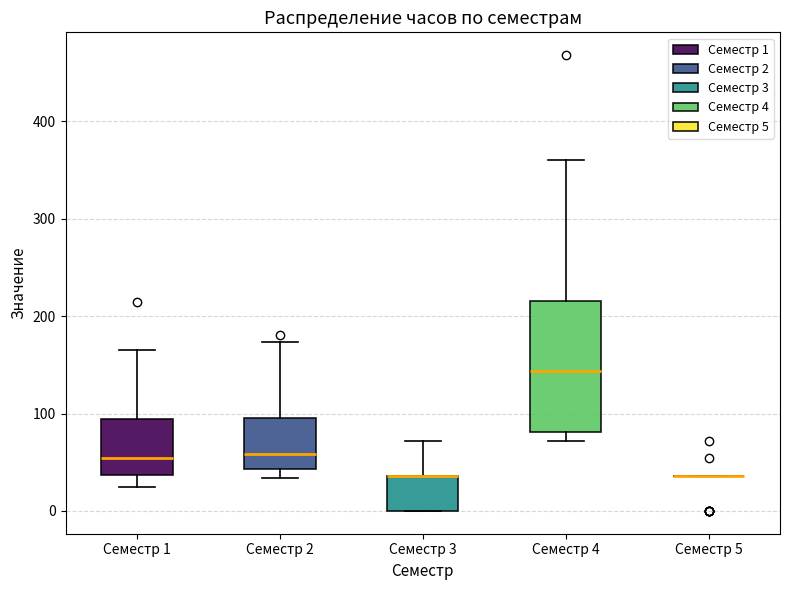

Reading left to right, transcribe this box plot: for each box, give where its median line is, the range the box spans, and where its two whiskers end, as read against the y-axis. The values are not printed on the chart, so give them approximately, as read against the axis.

Семестр 1: median 50, box 40 to 90, whiskers 30 to 170
Семестр 2: median 60, box 40 to 100, whiskers 30 to 170
Семестр 3: median 40 (drawn on the box's upper edge), box 0 to 40, whiskers 0 to 70
Семестр 4: median 140, box 80 to 220, whiskers 70 to 360
Семестр 5: box collapsed to a line at 40, whiskers 40 to 40